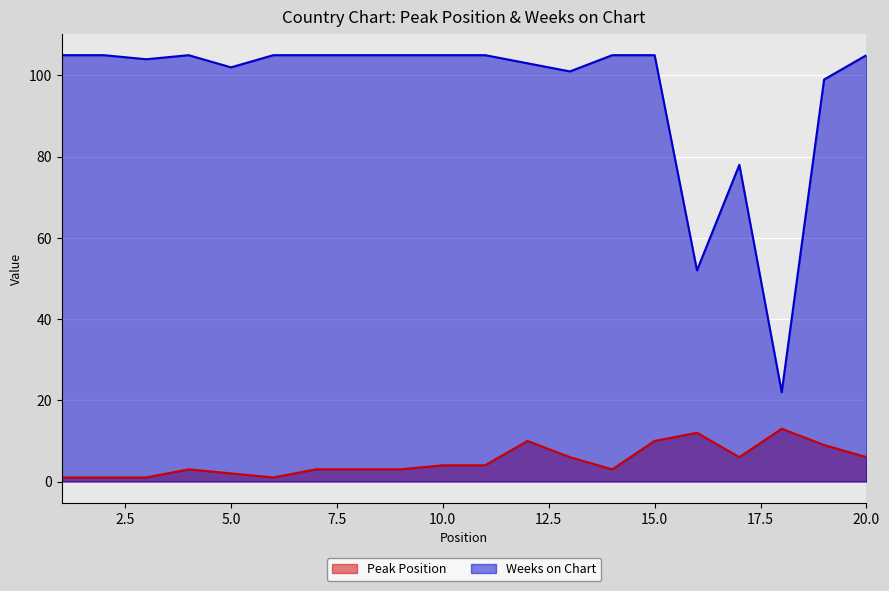

Is the value of Peak Position at 10.0 greater than the value of Weeks on Chart at 10.0?

No